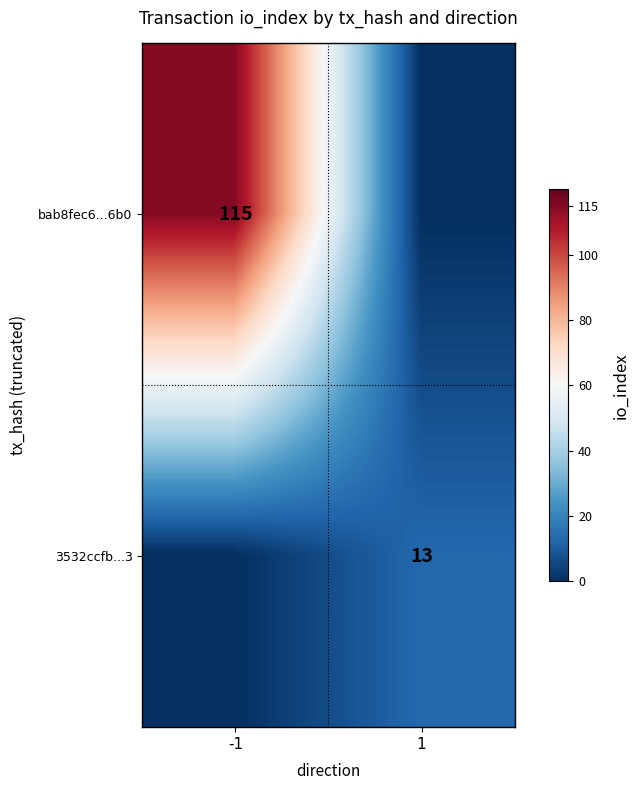

True or false: 3532ccfb...3 has a value of 13 at 1.

True